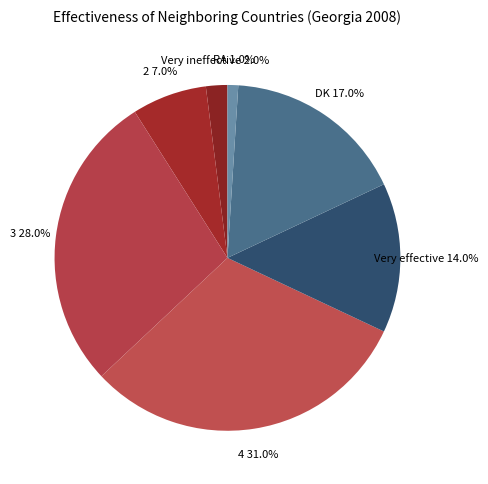

Do Very ineffective and 4 together represent more than half of the pie?

No